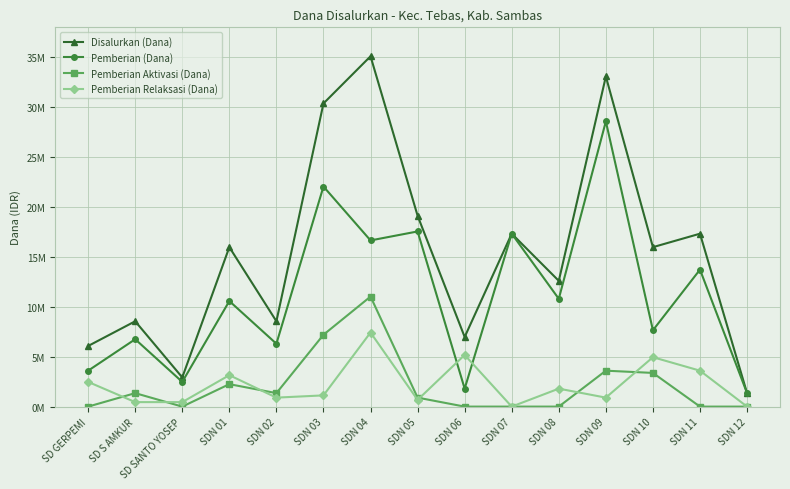

What position from the left is SDN 12?

15